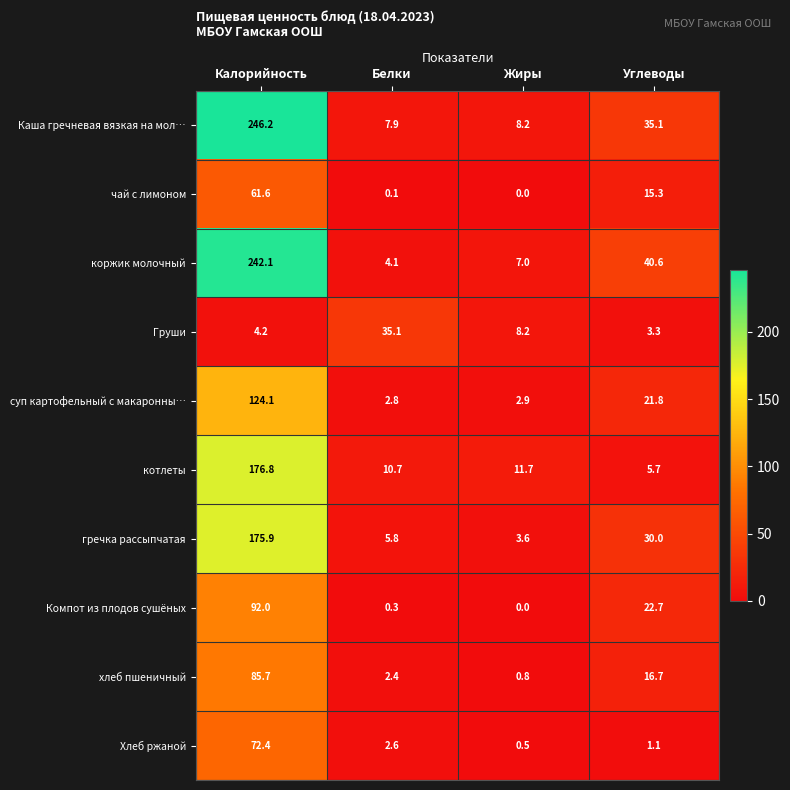

The хлеб пшеничный series shows 0.8 at Жиры. True or false?

True